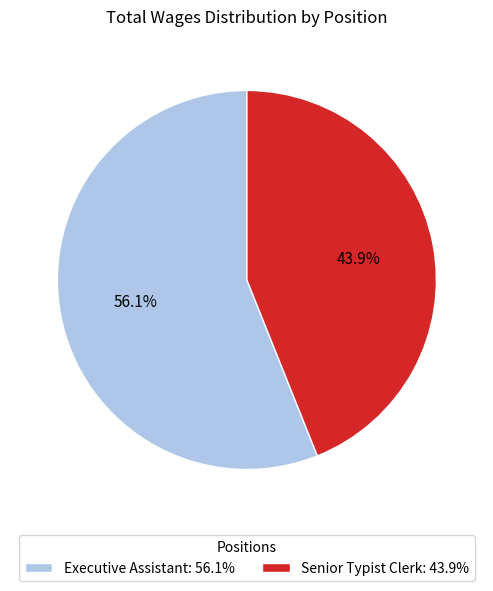

To the nearest percent, what is the combined percentage of Senior Typist Clerk and Executive Assistant?

100%